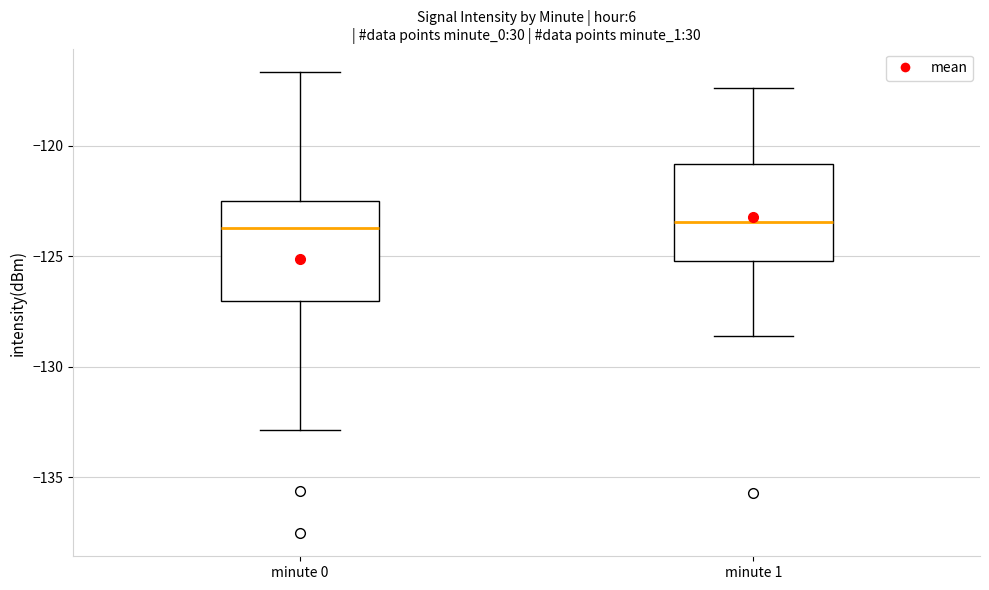

Reading left to right, transcribe this box plot: for each box, give where its median line is, the range the box spans, and where its two whiskers end, as read against the y-axis. The values are not printed on the chart, so give them approximately, as read against the axis.

minute 0: median -123.5, box -127.0 to -122.5, whiskers -133.0 to -116.5
minute 1: median -123.5, box -125.0 to -121.0, whiskers -128.5 to -117.5